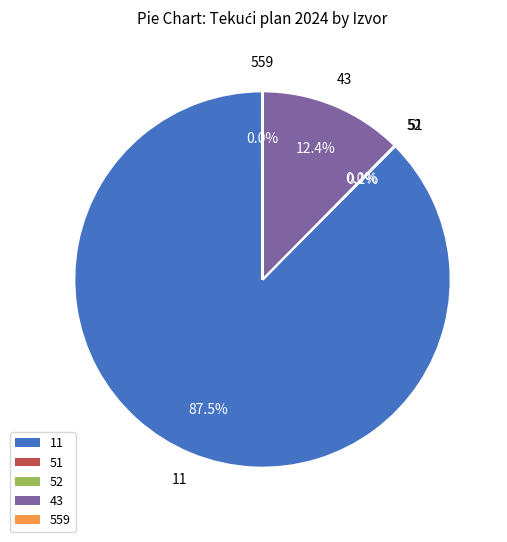

To the nearest percent, what portion does 43 represent?

12%